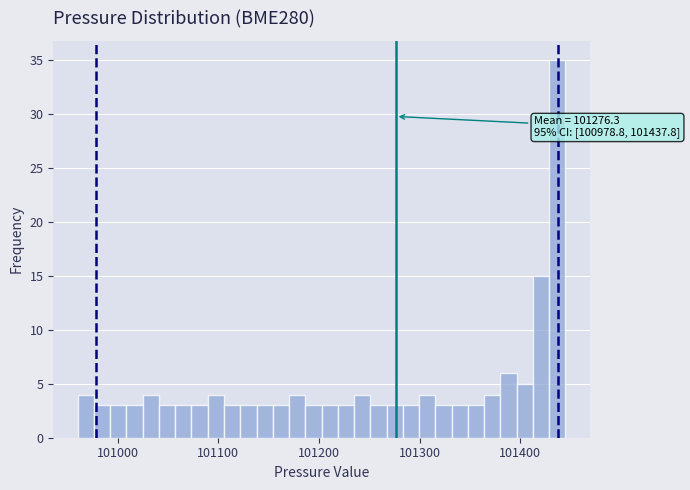

Read against the x-axis, roughly where is the centre of the tallest bar?

101440